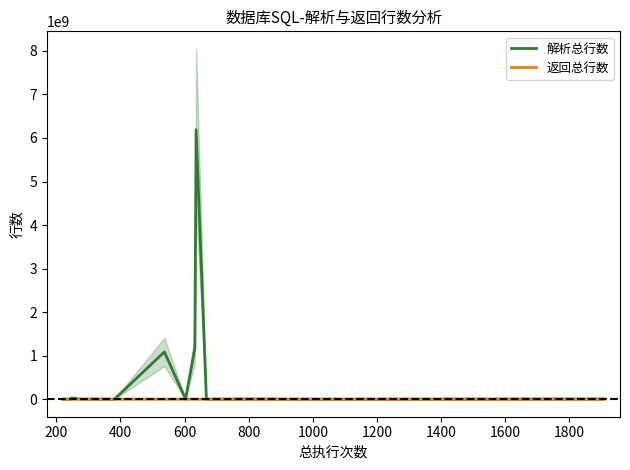

What is the value of the 返回总行数 point at the 11th from the left?

161174